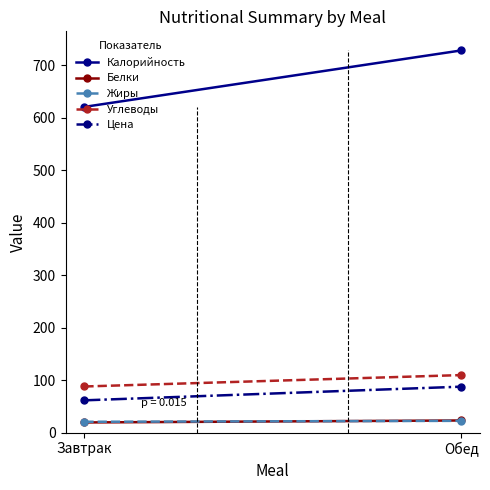

Which series changed the most between Завтрак and Обед?

Калорийность